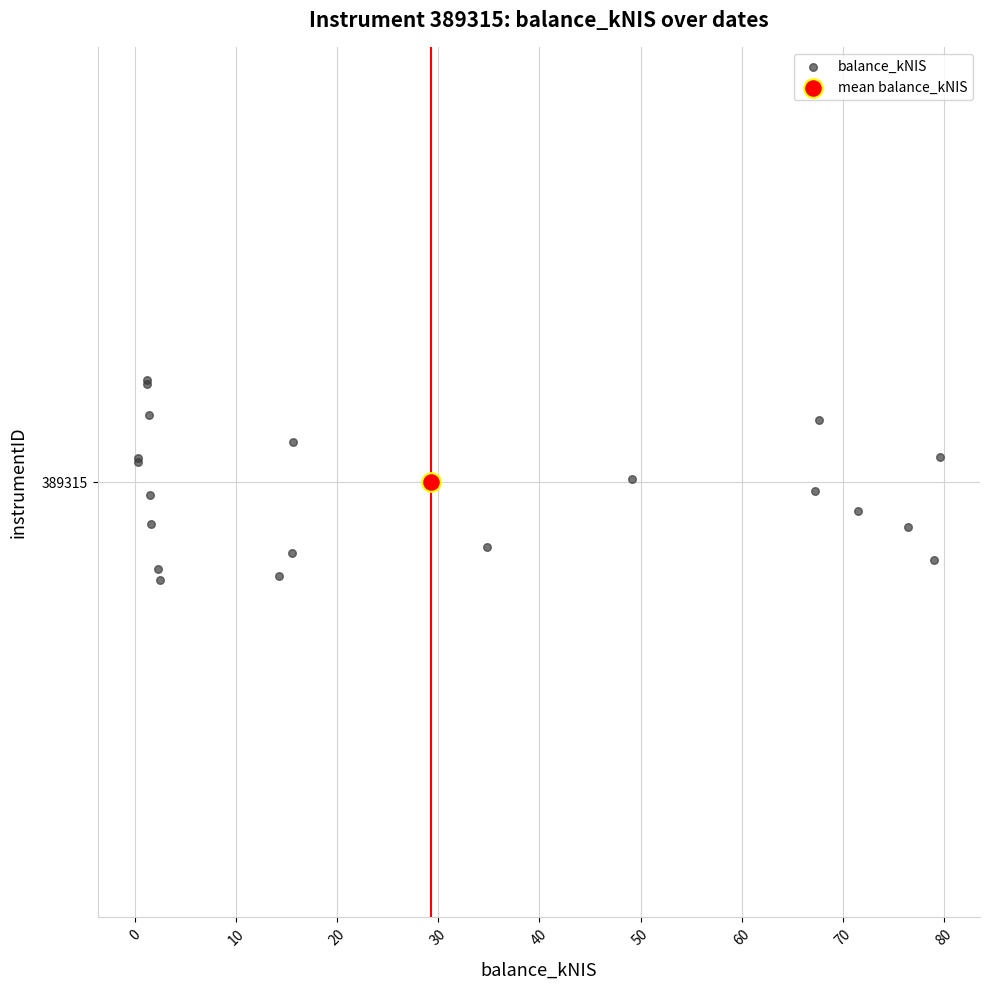

What are all the series names shown in the legend?

balance_kNIS, mean balance_kNIS